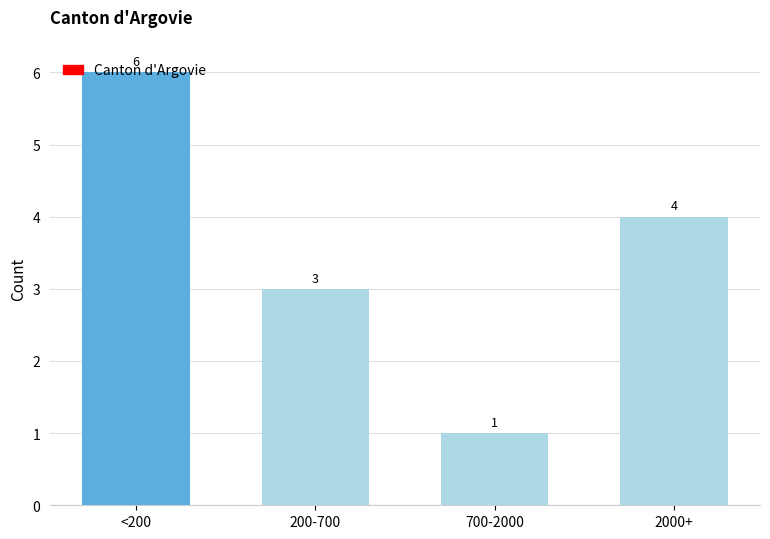

True or false: the data shows 1 at 700-2000.

True